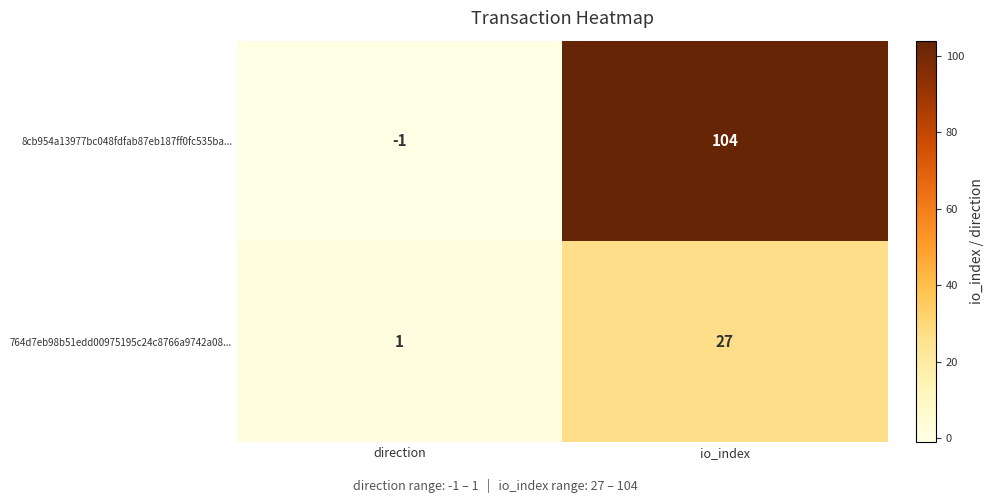

What is the minimum value shown in the chart?

-1